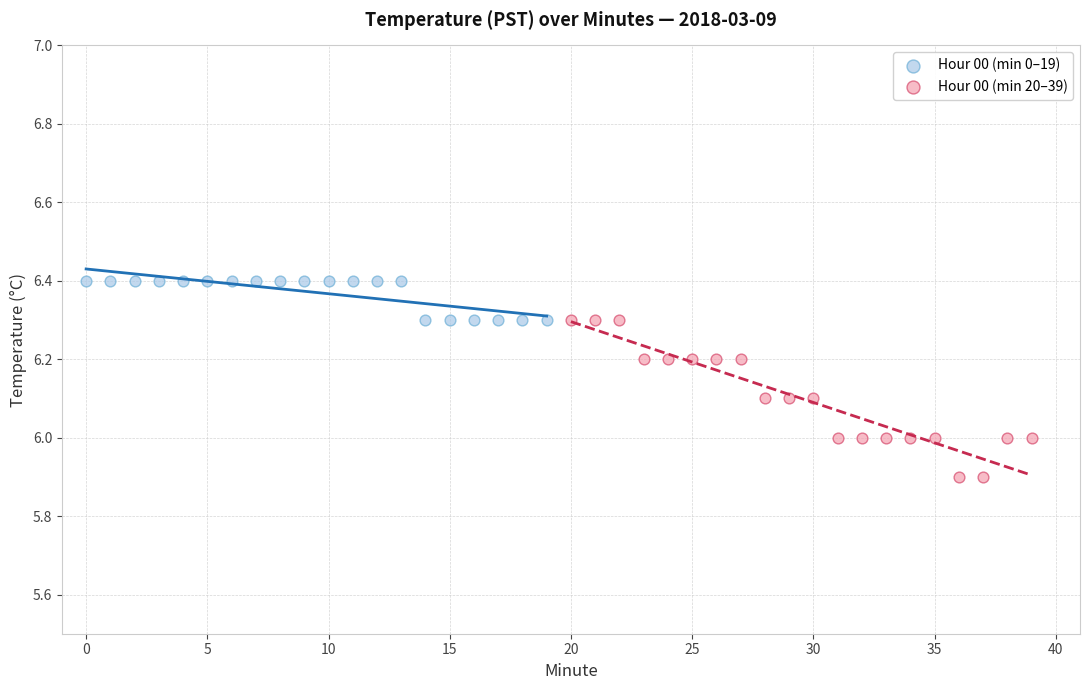

Which series contains the lowest Y value?

Hour 00 (min 20–39)